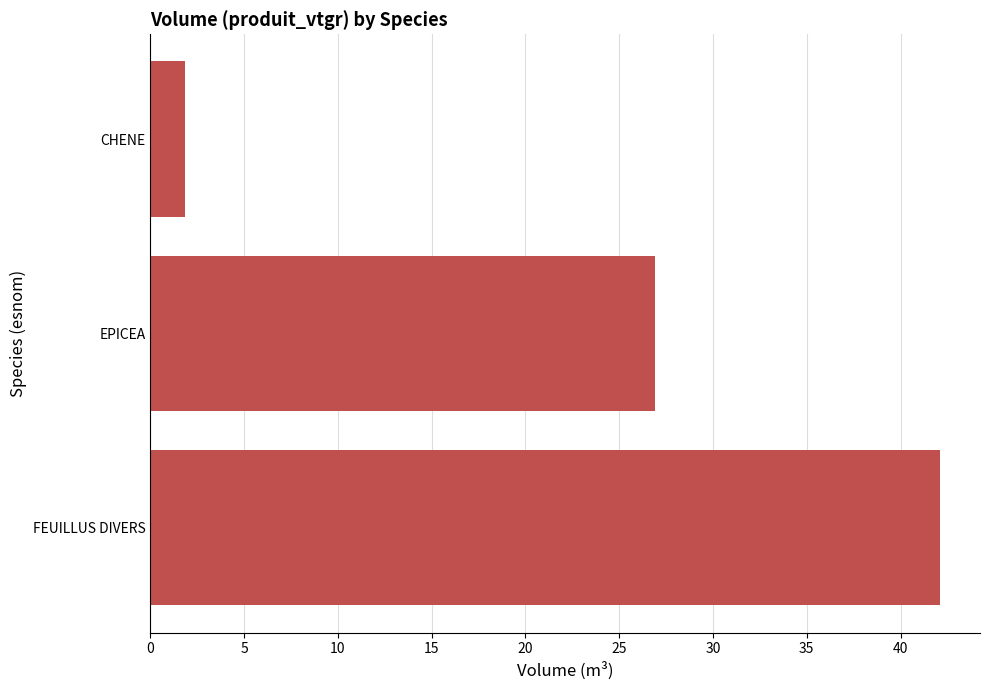

Reading bottom to top, what are all the values shown in this chart?

42.1	26.9	1.8